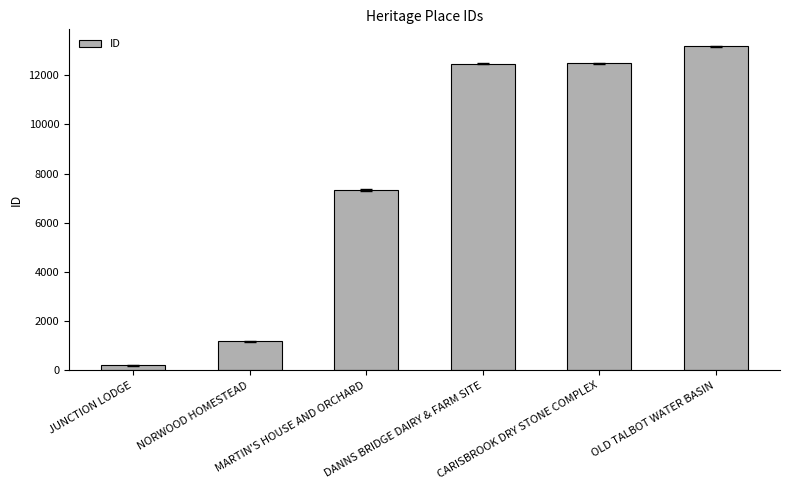

What is the maximum value shown in the chart?

13181